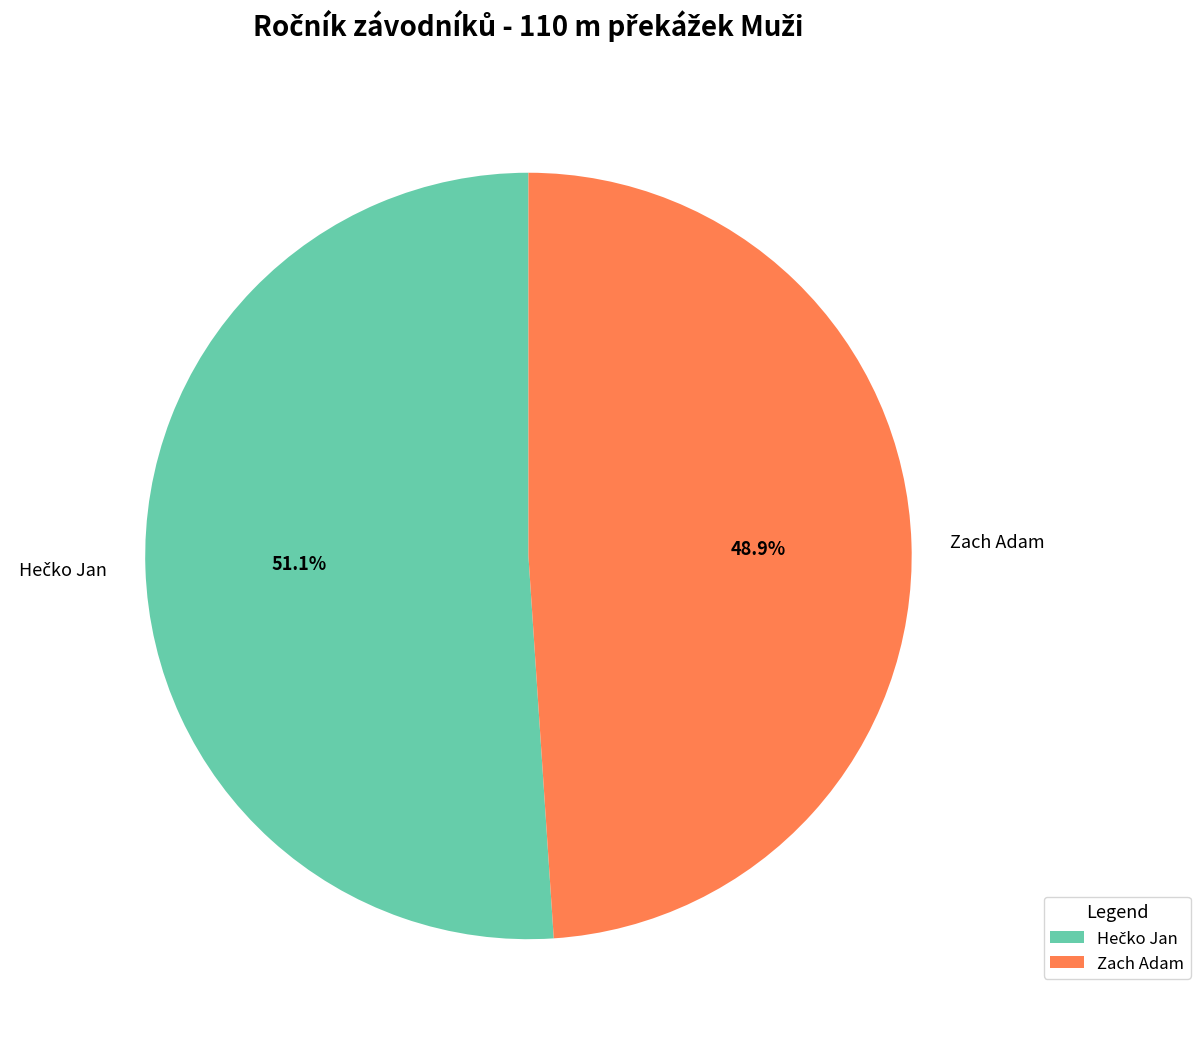

Is it true that Zach Adam is 38% of the pie?

False